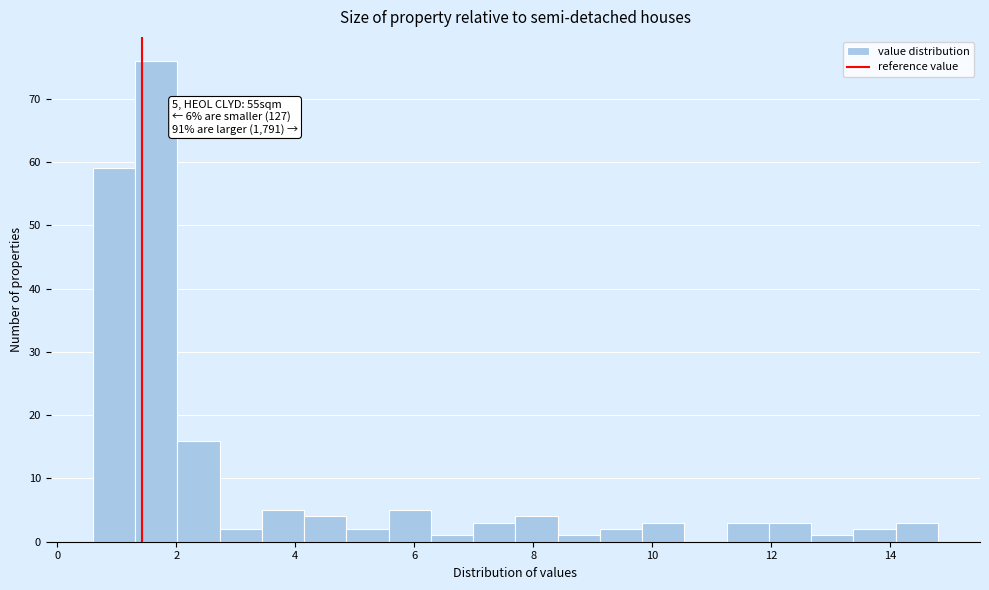

Around what value on the x-axis is the tallest bar? Give the approximate position of its centre, as read against the axis.

1.6